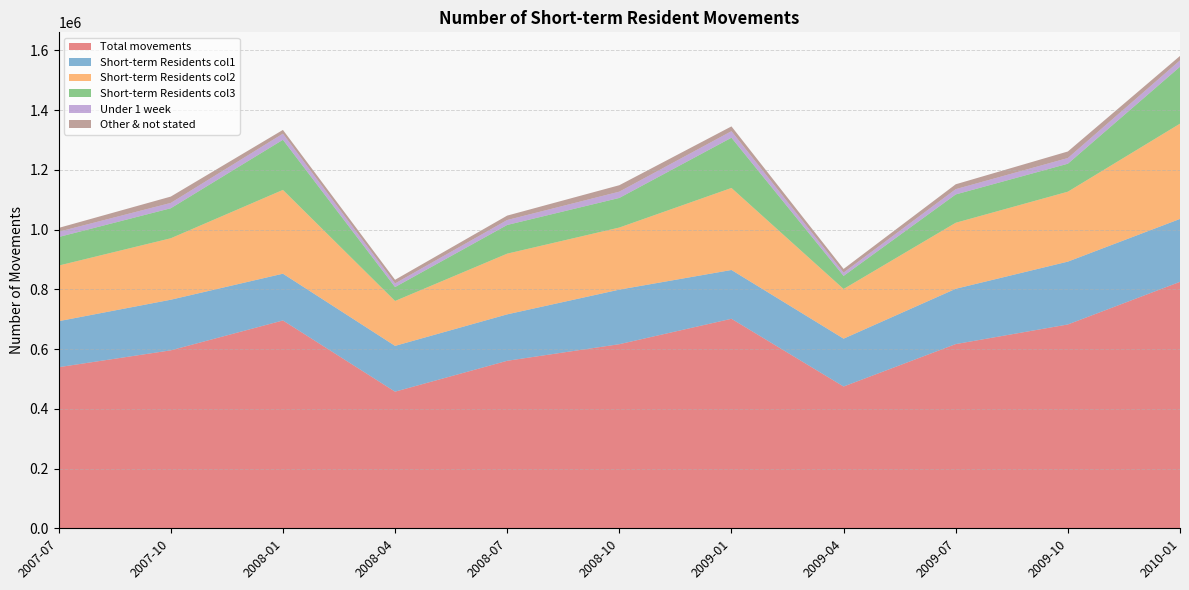

Reading left to right, extract all data points from this chart.

Total movements: 2007-07=539210	2007-10=595650	2008-01=695630	2008-04=457300	2008-07=560660	2008-10=616190	2009-01=701240	2009-04=474550	2009-07=616540	2009-10=682230	2010-01=824860
Short-term Residents col1: 2007-07=153990	2007-10=169370	2008-01=156500	2008-04=153250	2008-07=155400	2008-10=182600	2009-01=163300	2009-04=160180	2009-07=185110	2009-10=210320	2010-01=210570
Short-term Residents col2: 2007-07=186090	2007-10=205720	2008-01=280430	2008-04=150300	2008-07=203150	2008-10=207830	2009-01=274560	2009-04=166210	2009-07=220950	2009-10=234070	2010-01=318880
Short-term Residents col3: 2007-07=95610	2007-10=100470	2008-01=167820	2008-04=46570	2008-07=96080	2008-10=99100	2009-01=168160	2009-04=43830	2009-07=94870	2009-10=93630	2010-01=190530
Under 1 week: 2007-07=17670	2007-10=17820	2008-01=20410	2008-04=12080	2008-07=16500	2008-10=21010	2009-01=21900	2009-04=11060	2009-07=17600	2009-10=19010	2010-01=21220
Other & not stated: 2007-07=12800	2007-10=21220	2008-01=12580	2008-04=12240	2008-07=14790	2008-10=21550	2009-01=15990	2009-04=12220	2009-07=16350	2009-10=21940	2010-01=14870